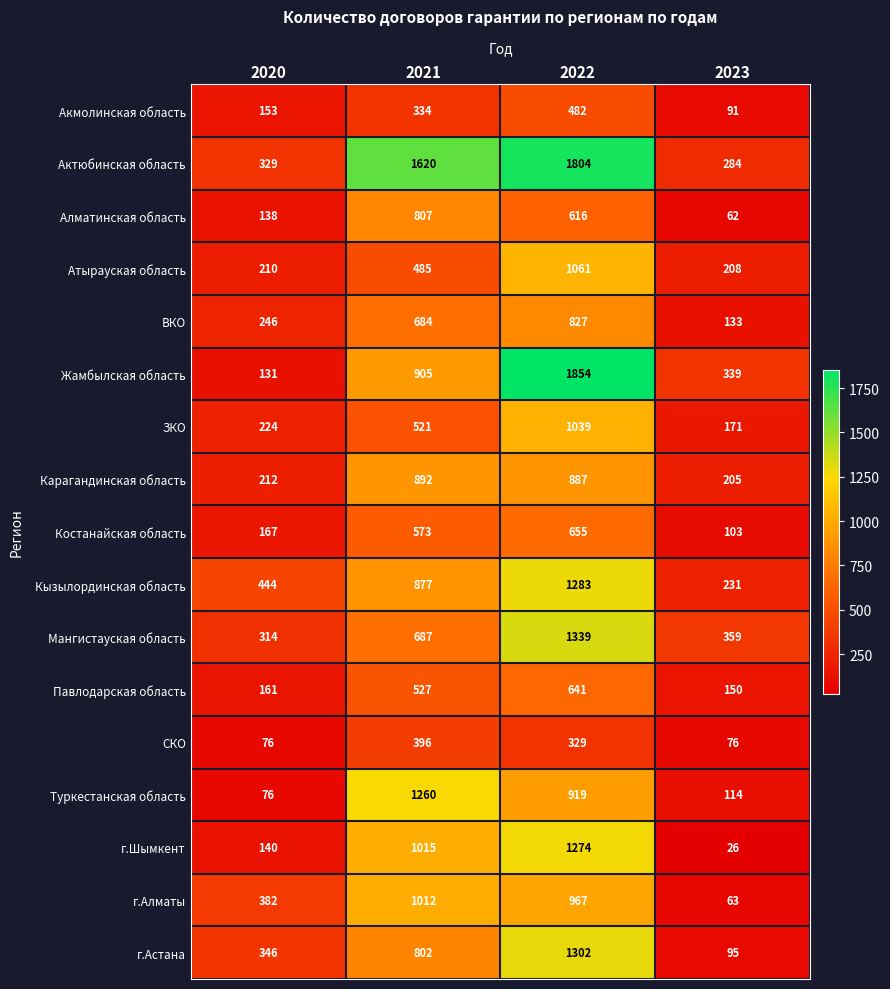

Which series has the largest total across all categories?

Актюбинская область